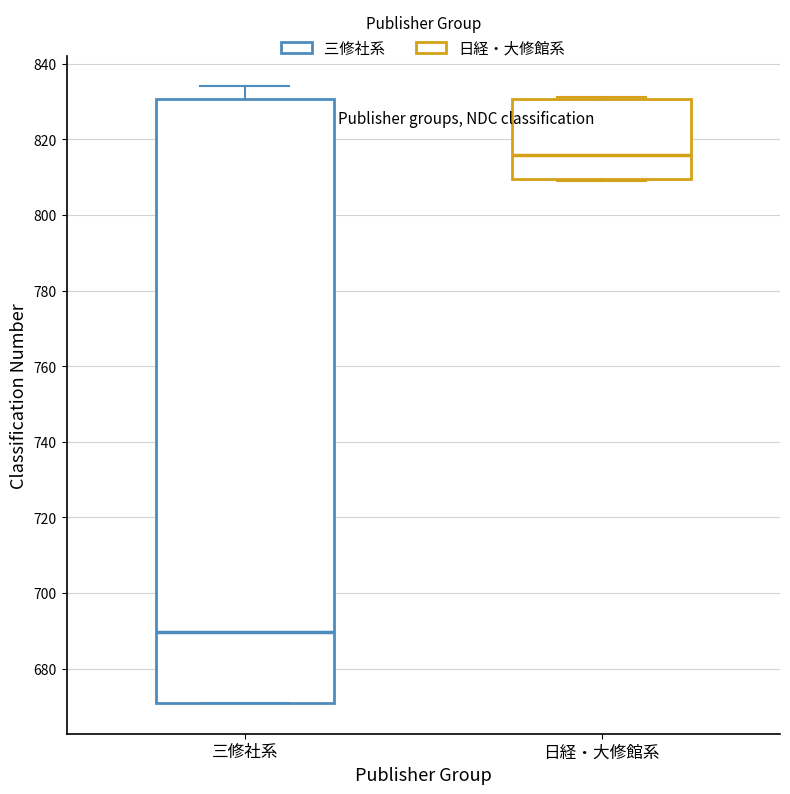

Reading left to right, read every box against the y-axis: the position of its median line, the range the box covers, and the ends of its whiskers. The values are not printed on the chart, so give them approximately, as read against the axis.

三修社系: median 690, box 670 to 830, whiskers 670 to 834
日経・大修館系: median 816, box 810 to 830, whiskers 810 (just below the box's lower edge) to 832